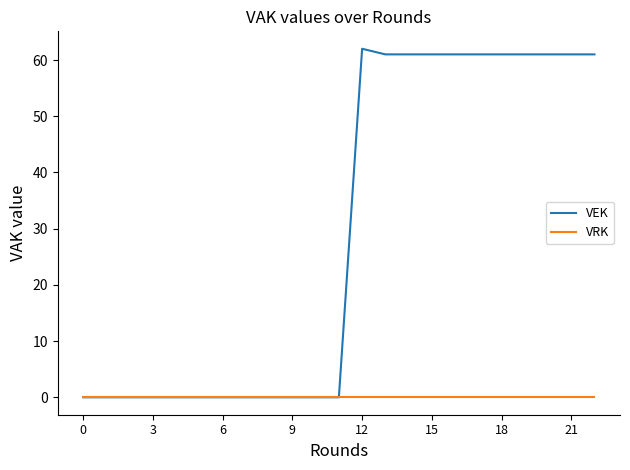

At how many categories does at least one series exceed 5?

11